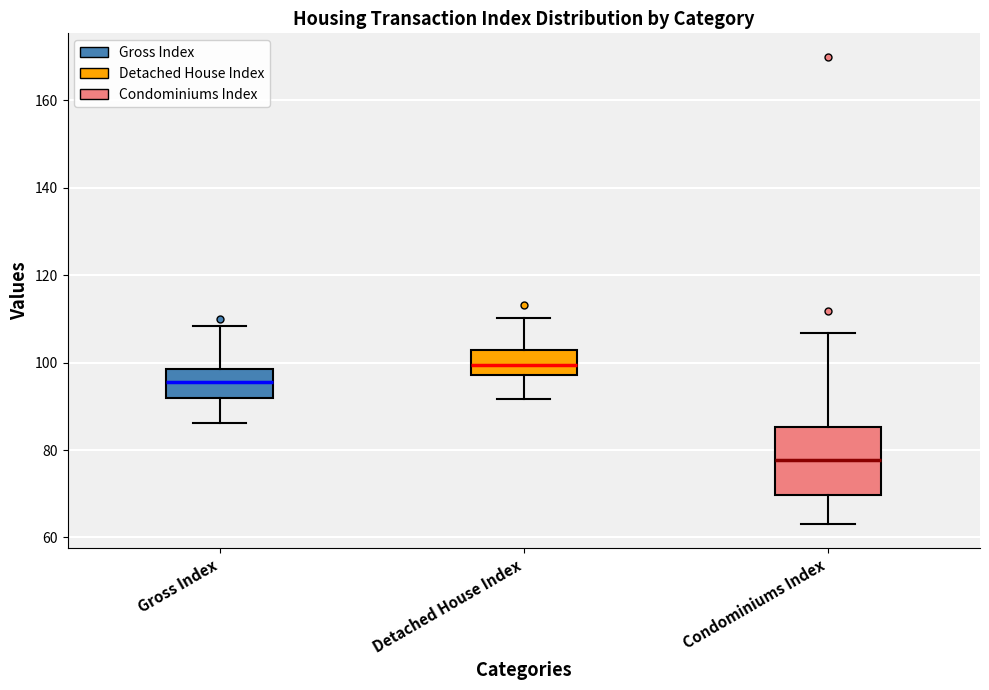

Which box's median line is the highest?

Detached House Index